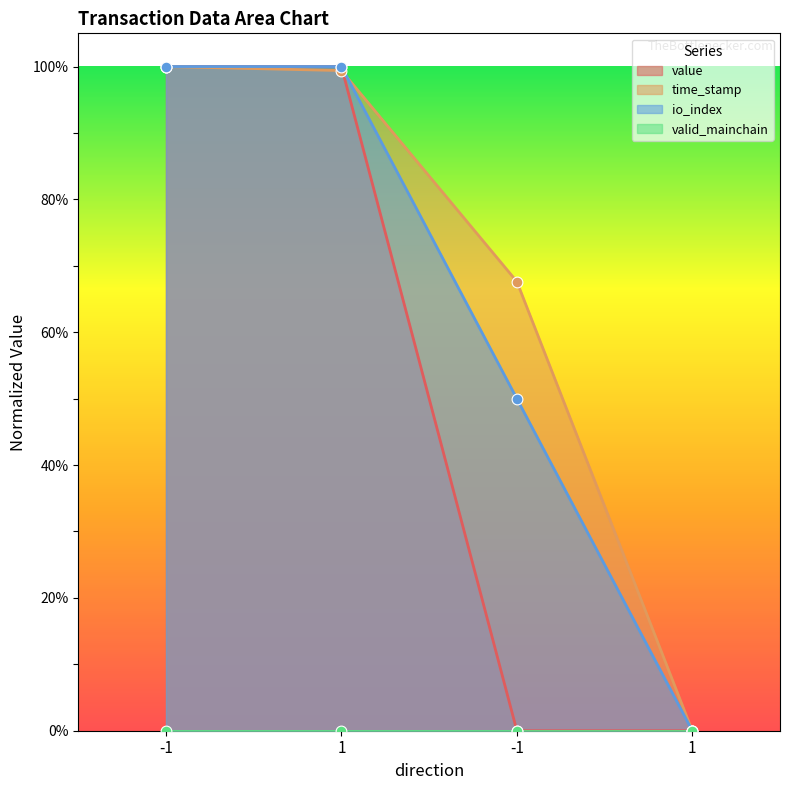

What is the total value across all series at 1?

299.4